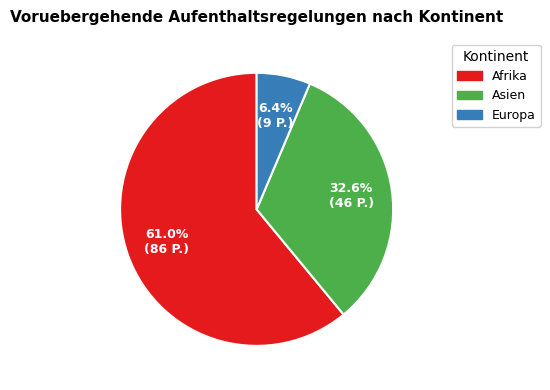

The Afrika slice represents 69% of the pie. True or false?

False